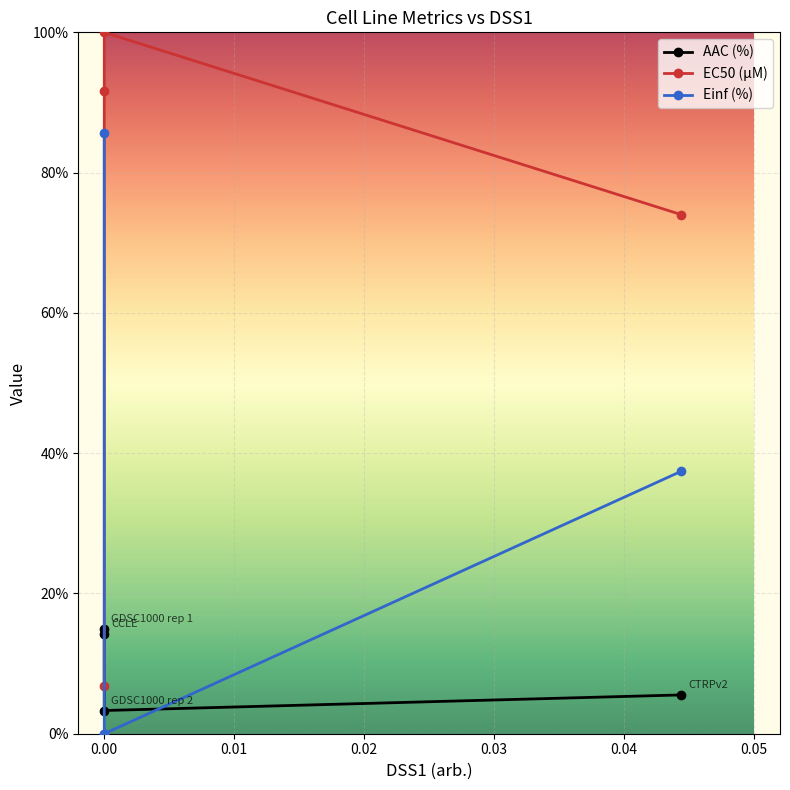

True or false: AAC (%) and Einf (%) cross at least once.

True